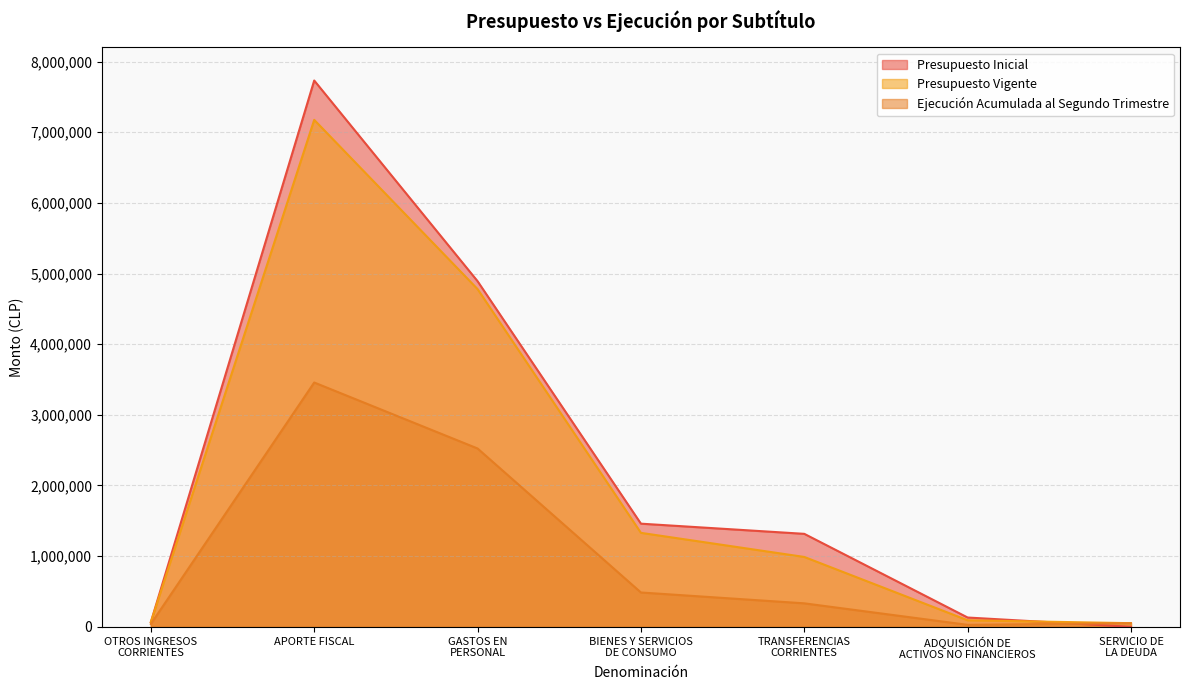

What is the sum of all Presupuesto Vigente values?

14481316